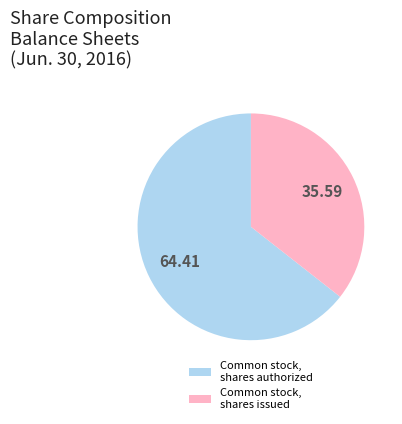

Is there any slice that represents more than half of the pie?

Yes